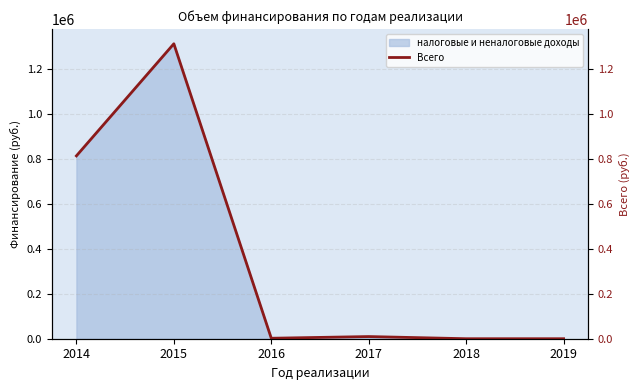

True or false: the data shows 1262704.2 at 2014.

False